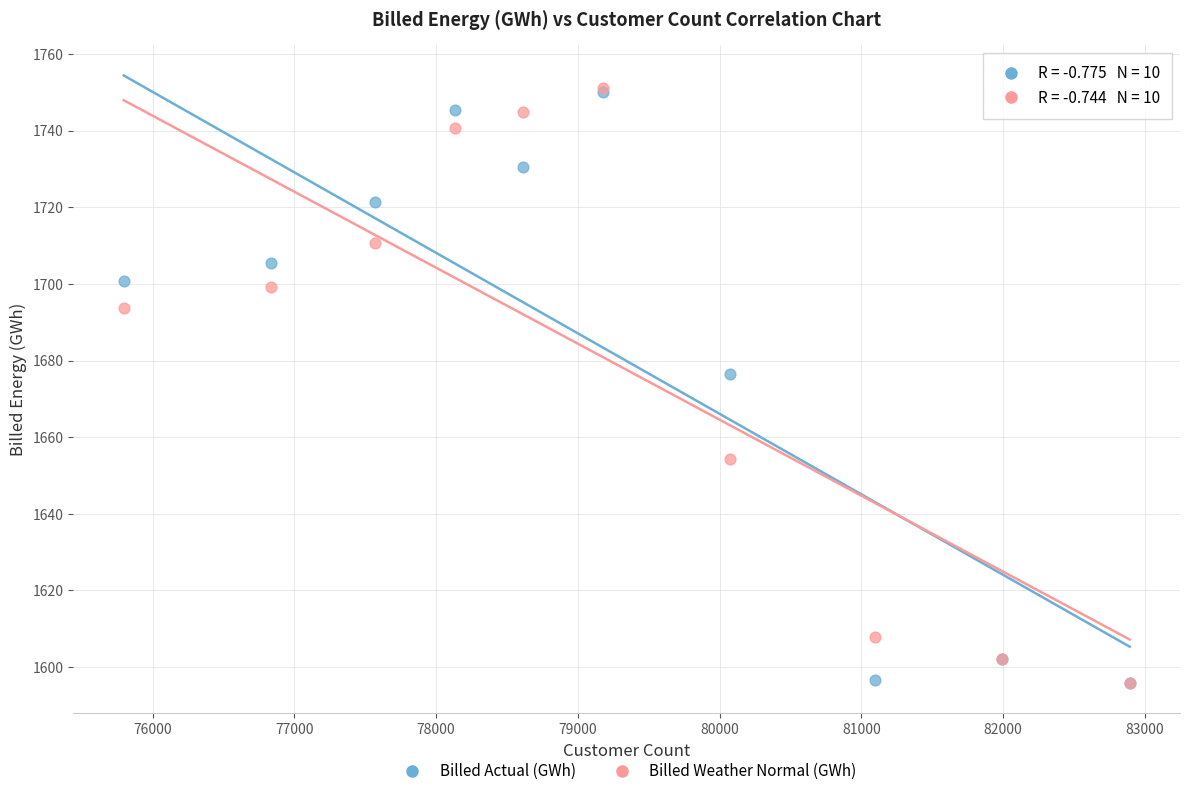

Across all series, what Y value is closest to 1673?

1676.6